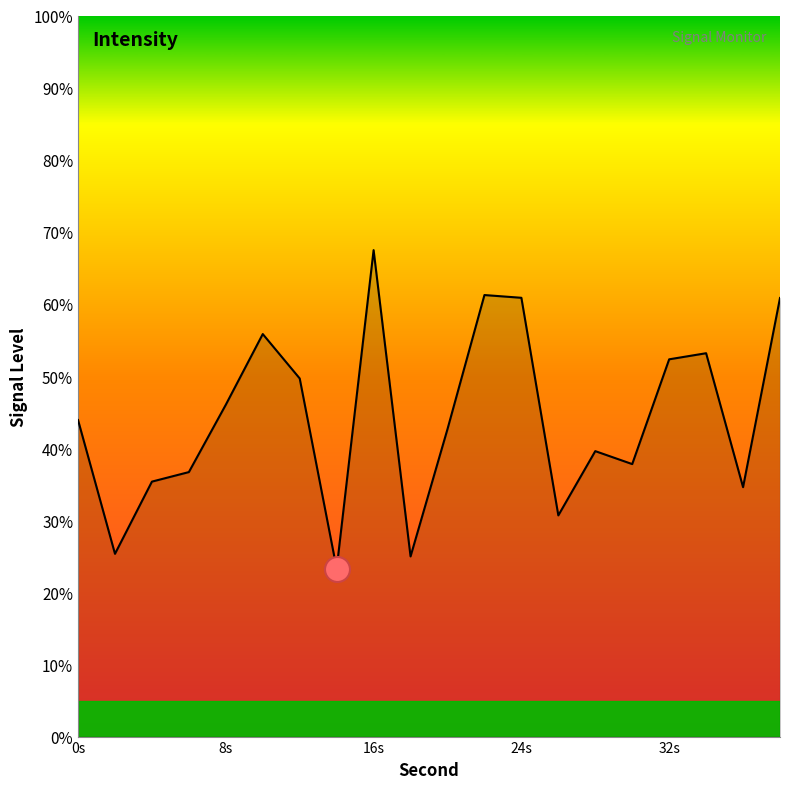

What is the maximum value shown in the chart?

67.5